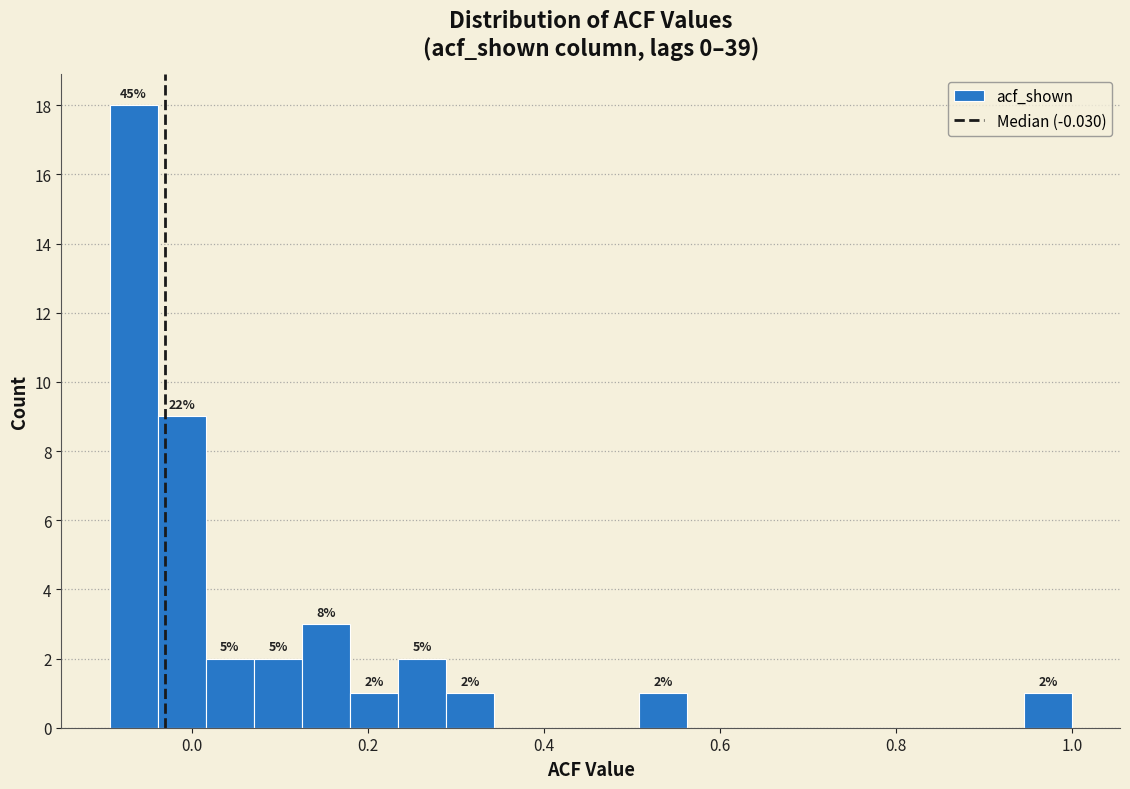

Around what value on the x-axis is the tallest bar? Give the approximate position of its centre, as read against the axis.

-0.06